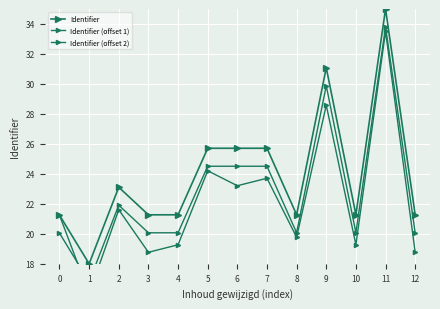

How many series are shown in this chart?

3